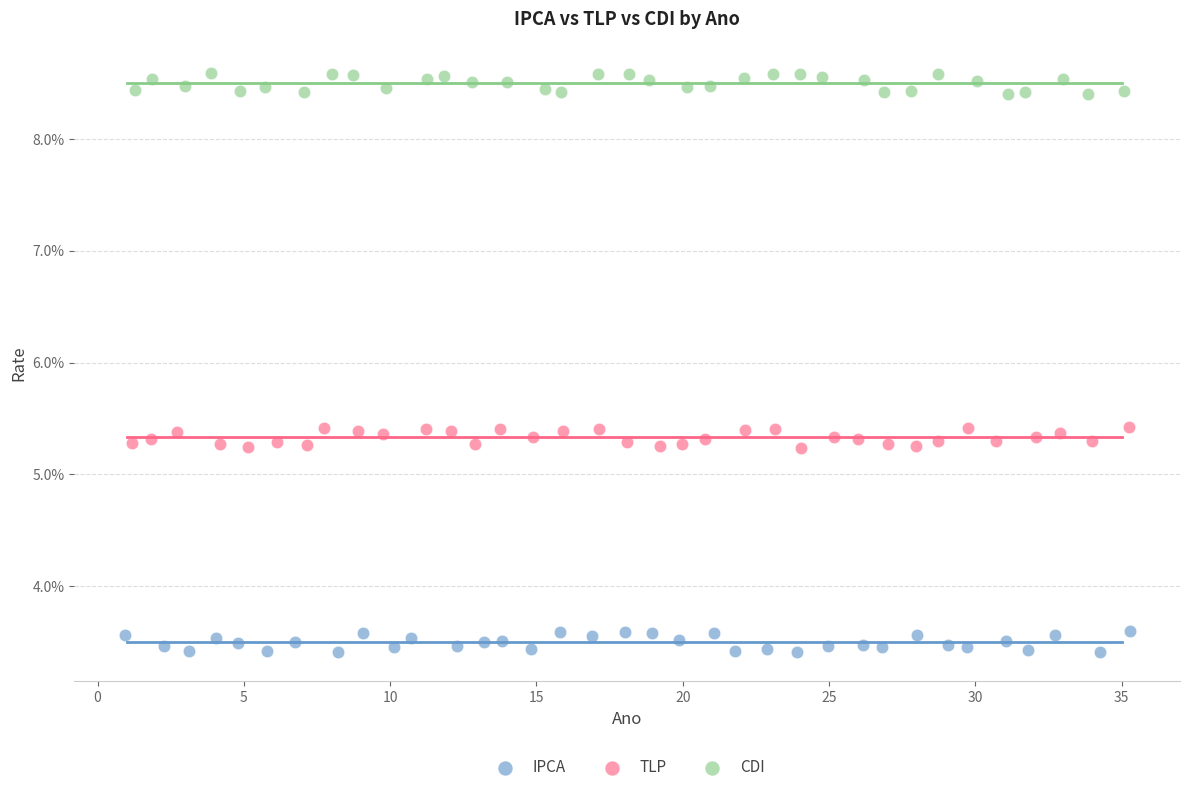

Which series contains the highest Y value?

CDI